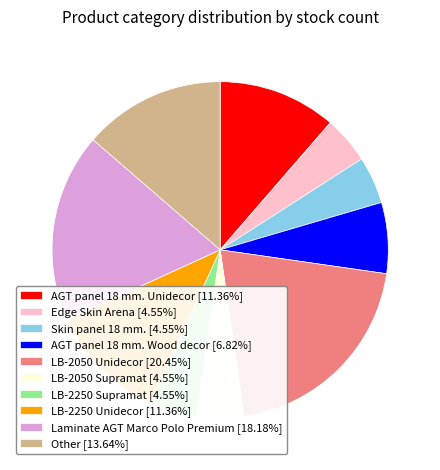

Is the sum of Edge Skin Arena [4.55%] and LB-2250 Unidecor [11.36%] greater than half?

No